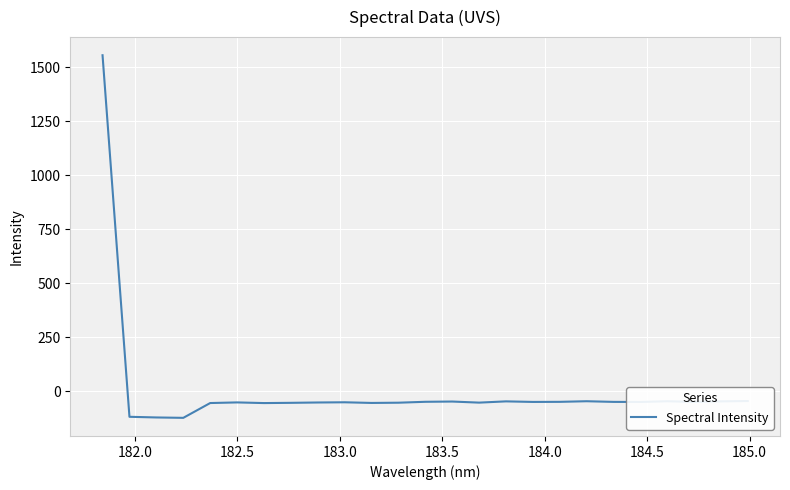

What is the maximum value shown in the chart?

1555.5